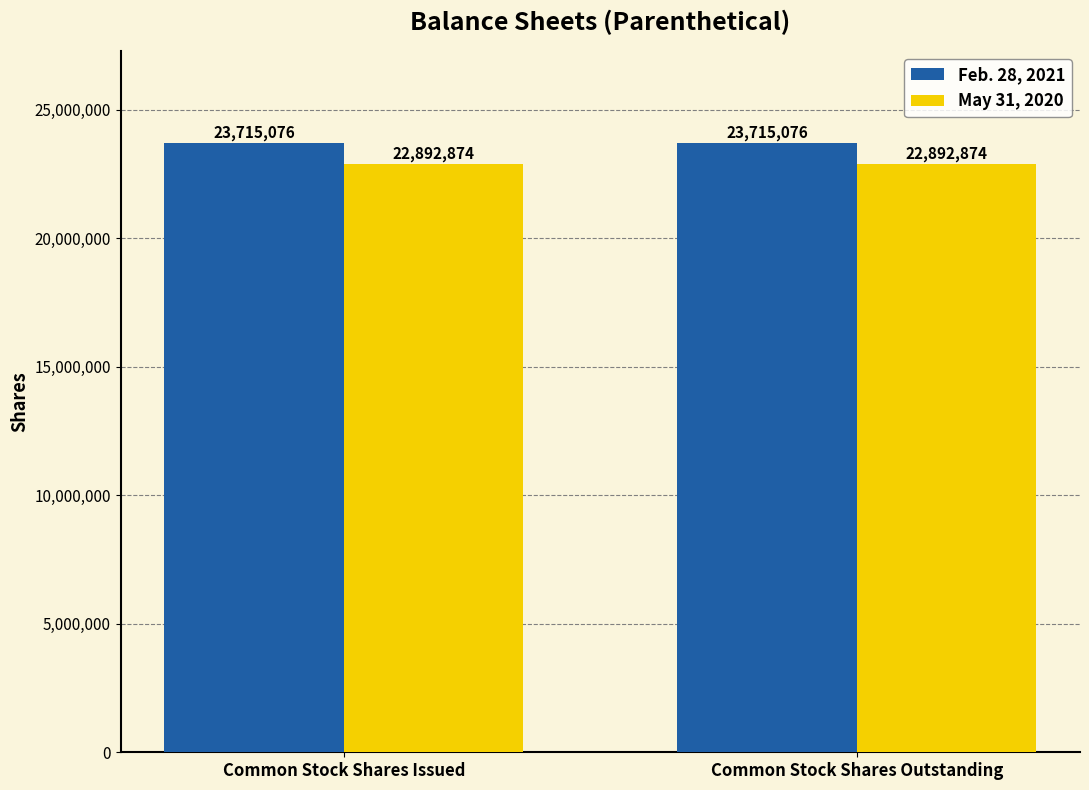

Which series has the largest total across all categories?

Feb. 28, 2021